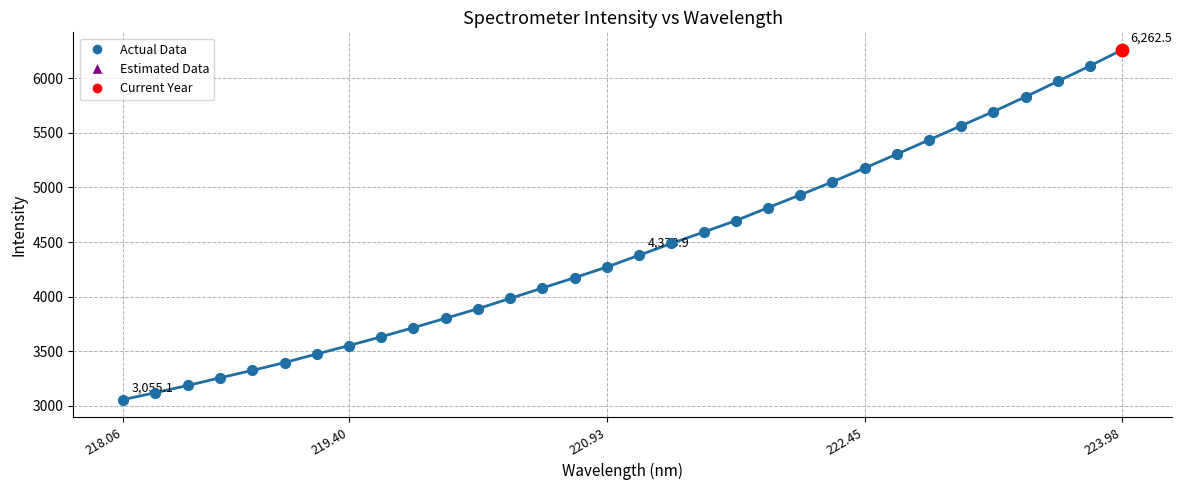

What is the difference between the maximum and minimum values?

3207.3